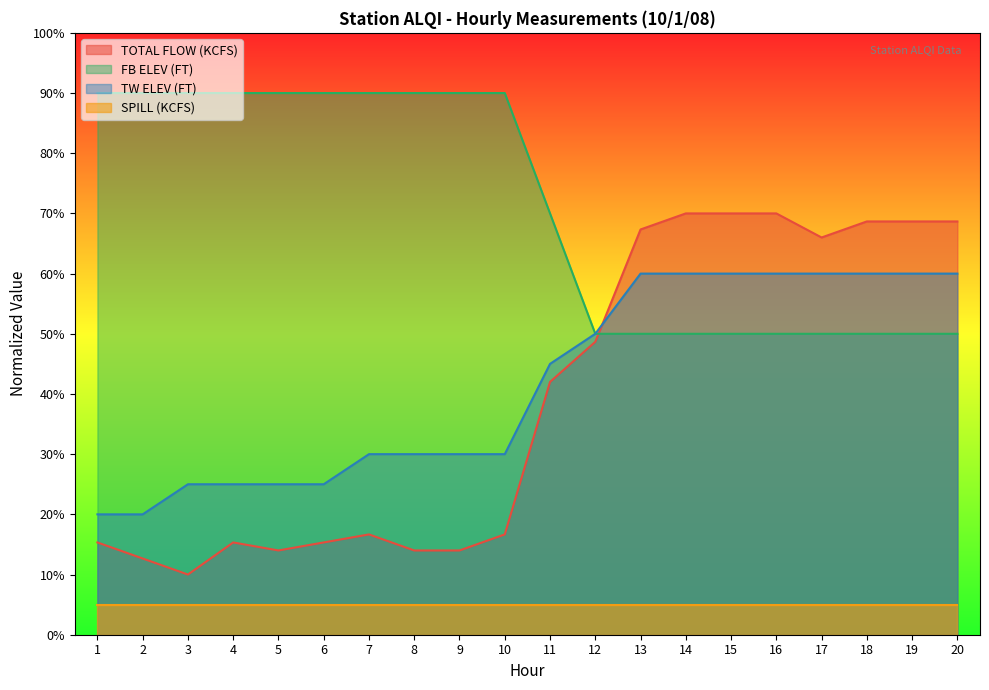

Which series has the largest range (max minus min)?

TOTAL FLOW (KCFS)